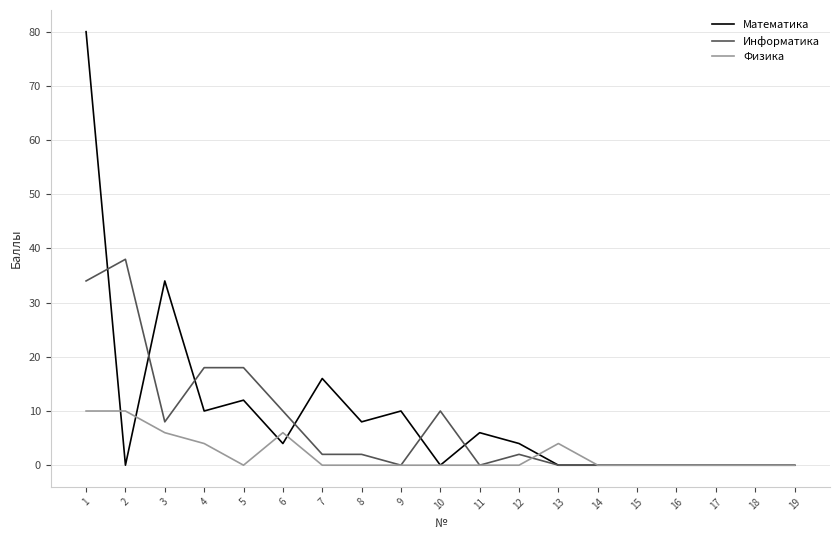

Where is the first local minimum for Физика?

5